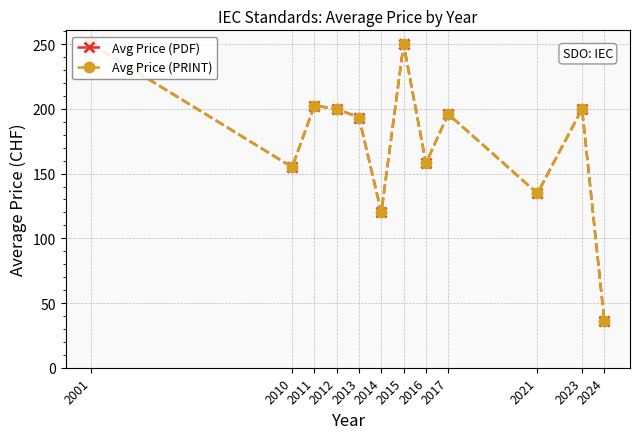

What is the sum of the Avg Price (PDF) values at 2001 and 2023?

450.0